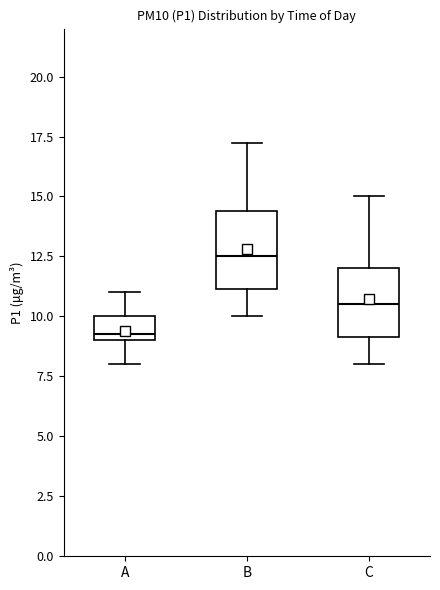

Reading left to right, read every box against the y-axis: the position of its median line, the range the box covers, and the ends of its whiskers. The values are not printed on the chart, so give them approximately, as read against the axis.

A: median 9.5, box 9.0 to 10.0, whiskers 8.0 to 11.0
B: median 12.5, box 11.0 to 14.5, whiskers 10.0 to 17.5
C: median 10.5, box 9.0 to 12.0, whiskers 8.0 to 15.0